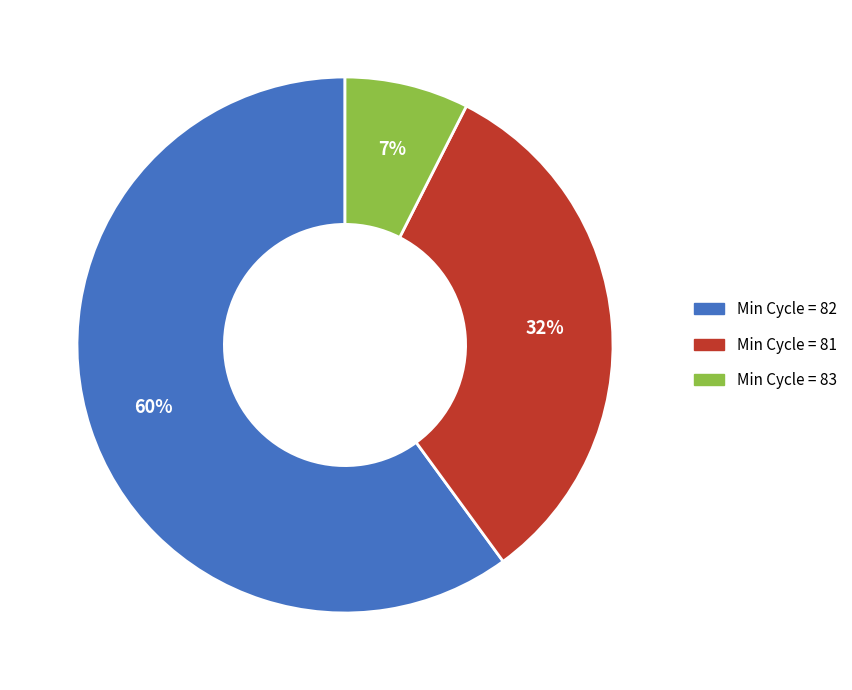

To the nearest percent, what is the average slice percentage?

33%